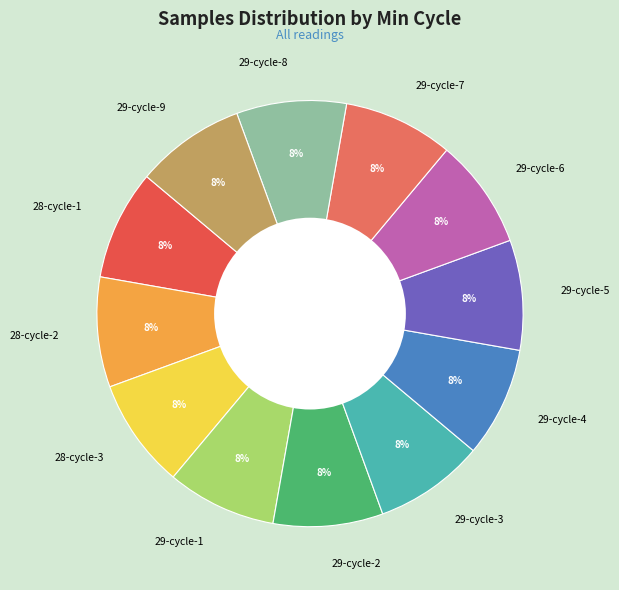

Is there any slice that represents more than half of the pie?

No